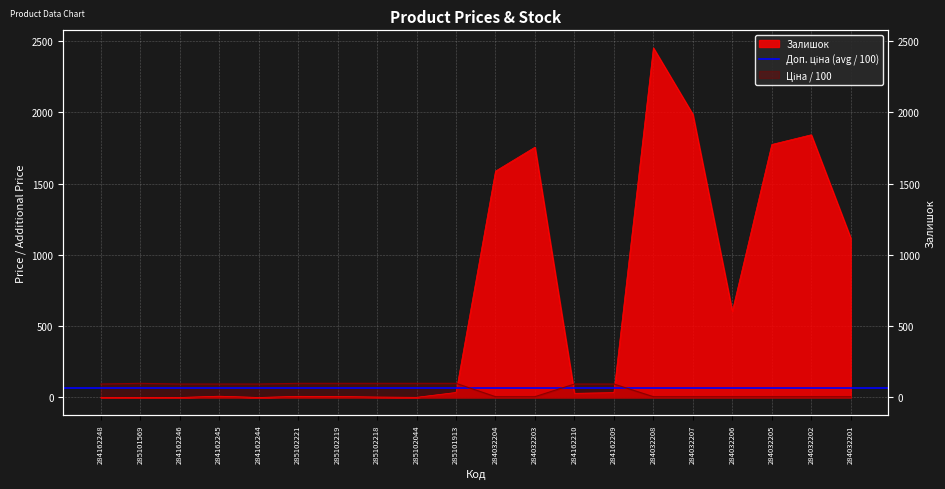

Where is the first local maximum for Залишок?

284162245